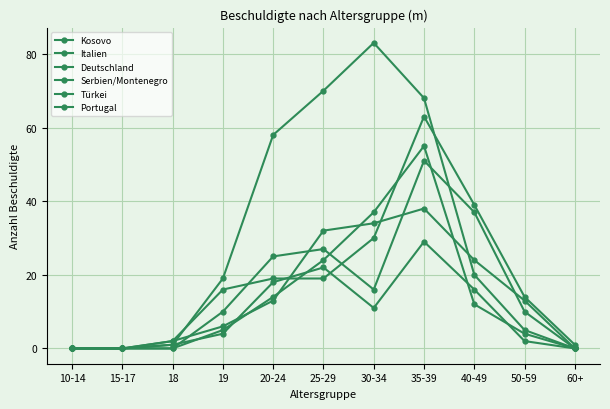

How many lines are shown in the chart?

6